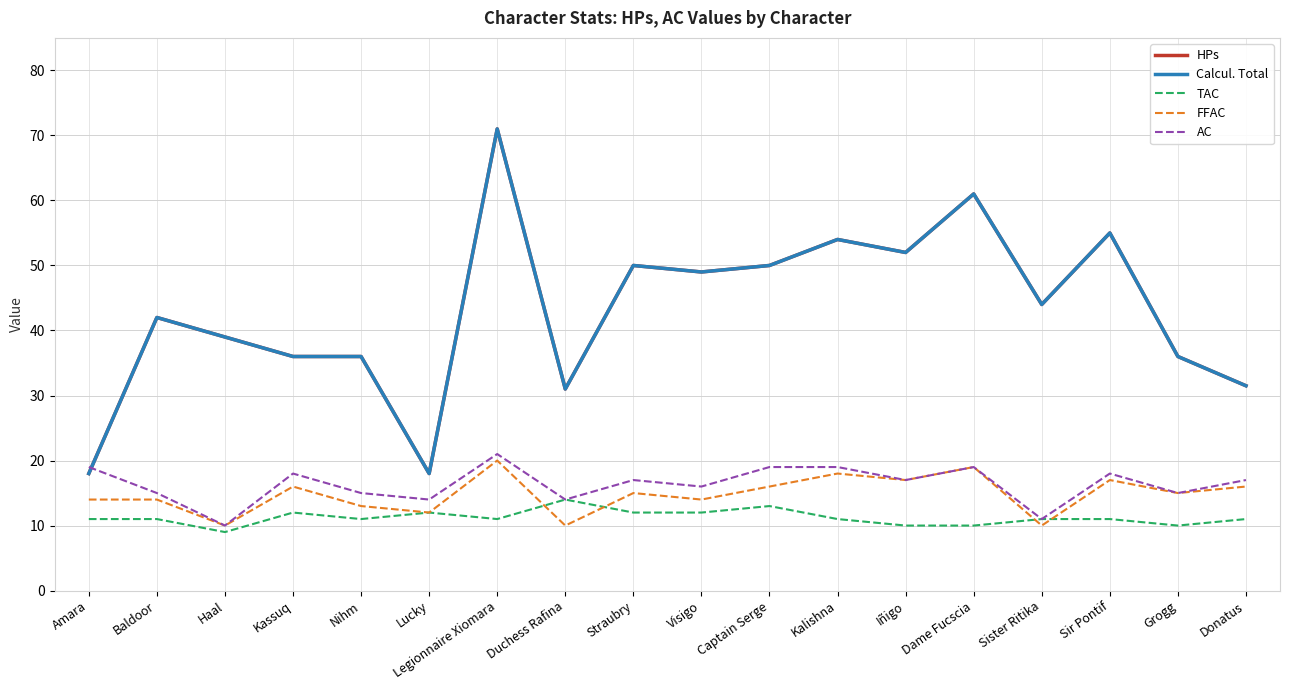

True or false: Calcul. Total has a value of 36.0 at Nihm.

True